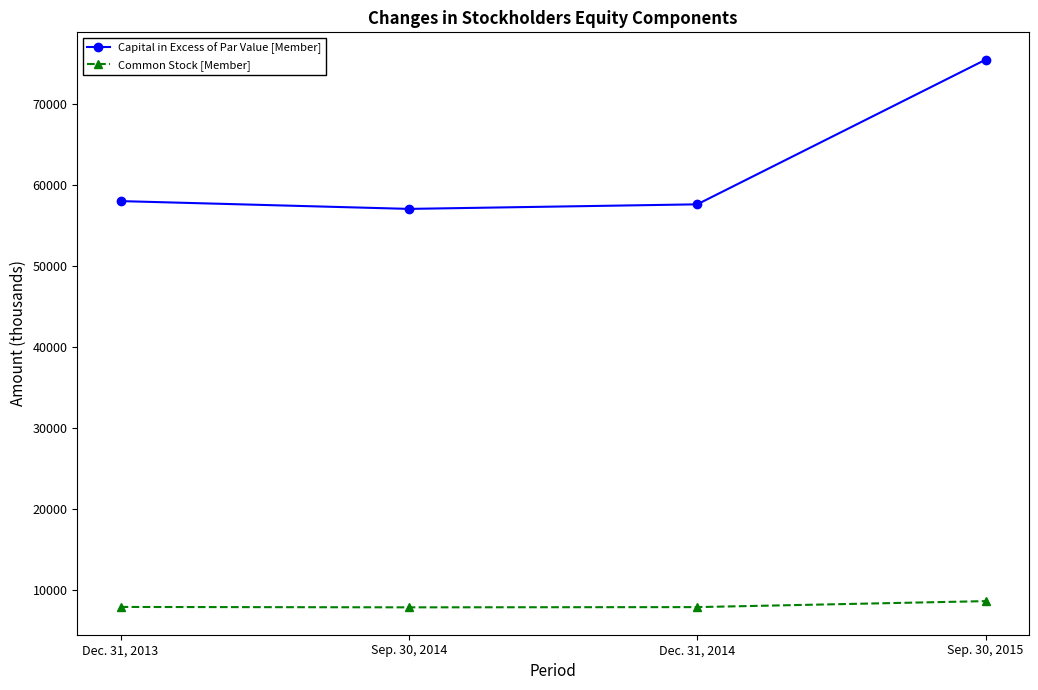

How many interior local valleys does the Common Stock [Member] series have?

1